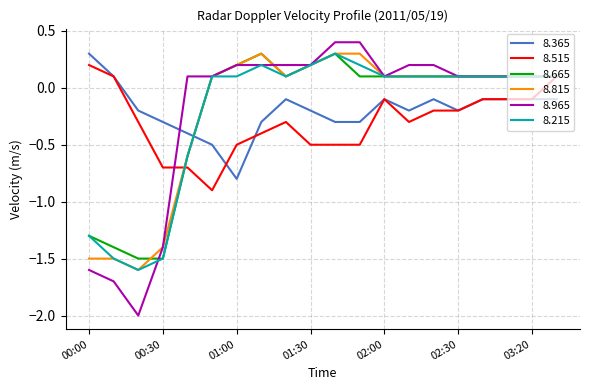

True or false: 8.215 and 8.365 intersect in this chart.

True